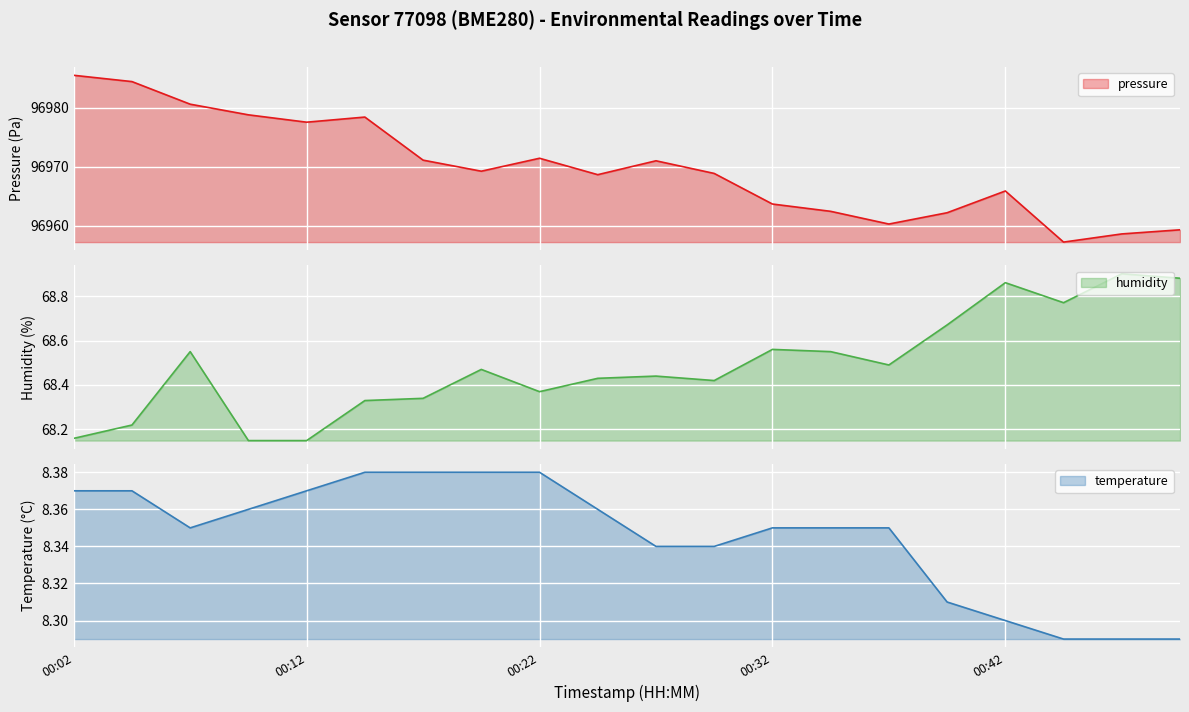

What is the maximum value for pressure?

96985.6